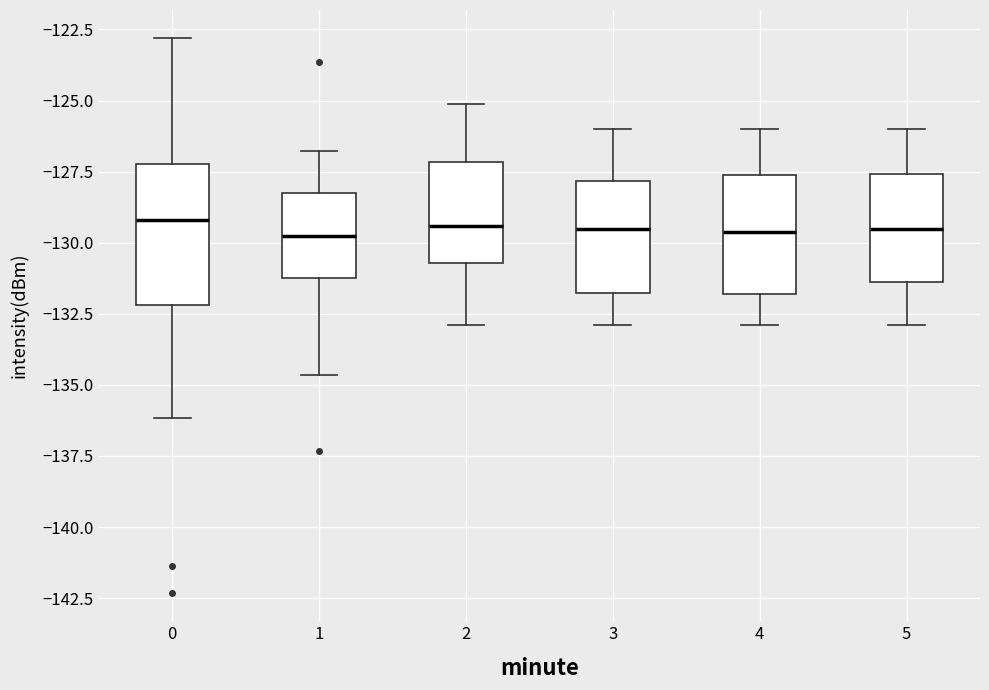

Which box is the tallest, from its lower edge to its upper edge?

0